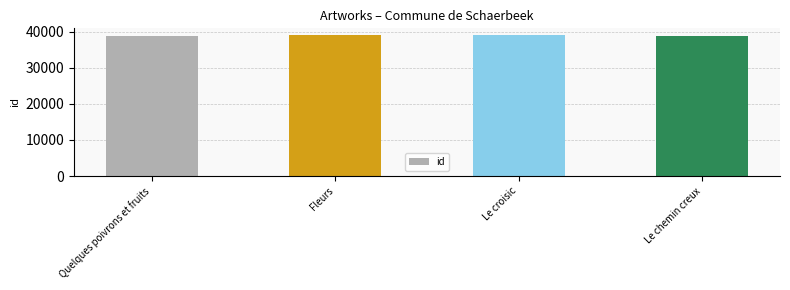

How many categories are shown in the chart?

4